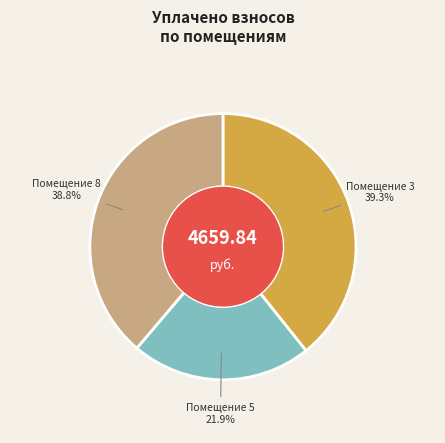

Is Помещение 5 the majority of the pie?

No